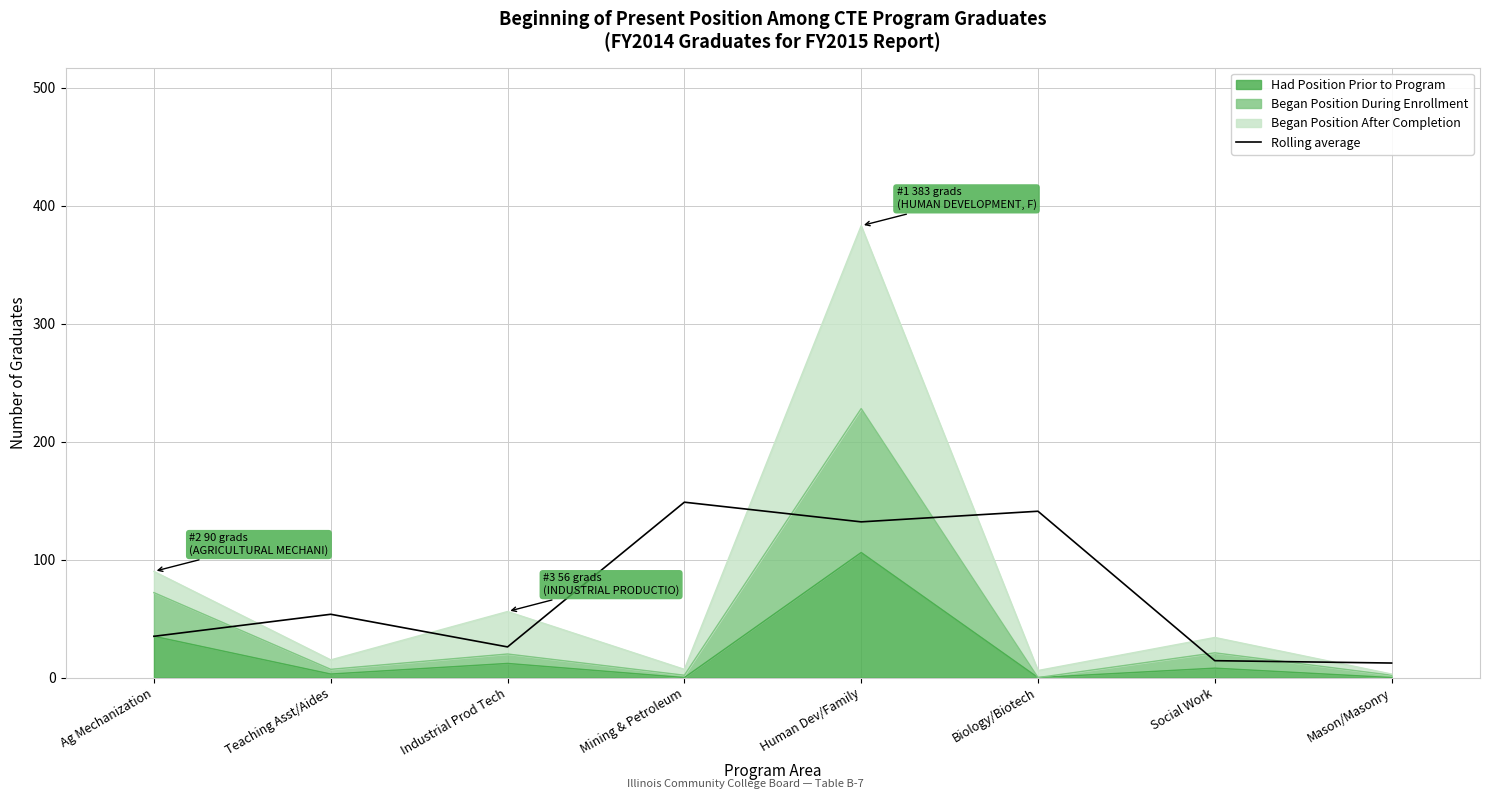

Reading right to left, list all the values displayed in this chart.

Mason/Masonry=12.3	Social Work=14.3	Biology/Biotech=141.0	Human Dev/Family=132.0	Mining & Petroleum=148.7	Industrial Prod Tech=26.0	Teaching Asst/Aides=53.7	Ag Mechanization=35.0